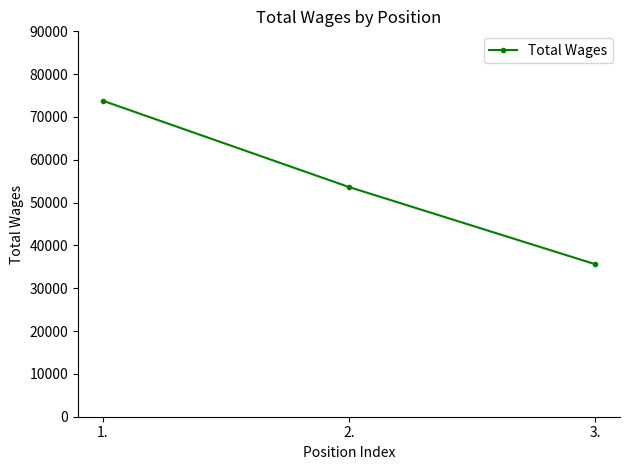

The value at 3. is 47096. True or false?

False